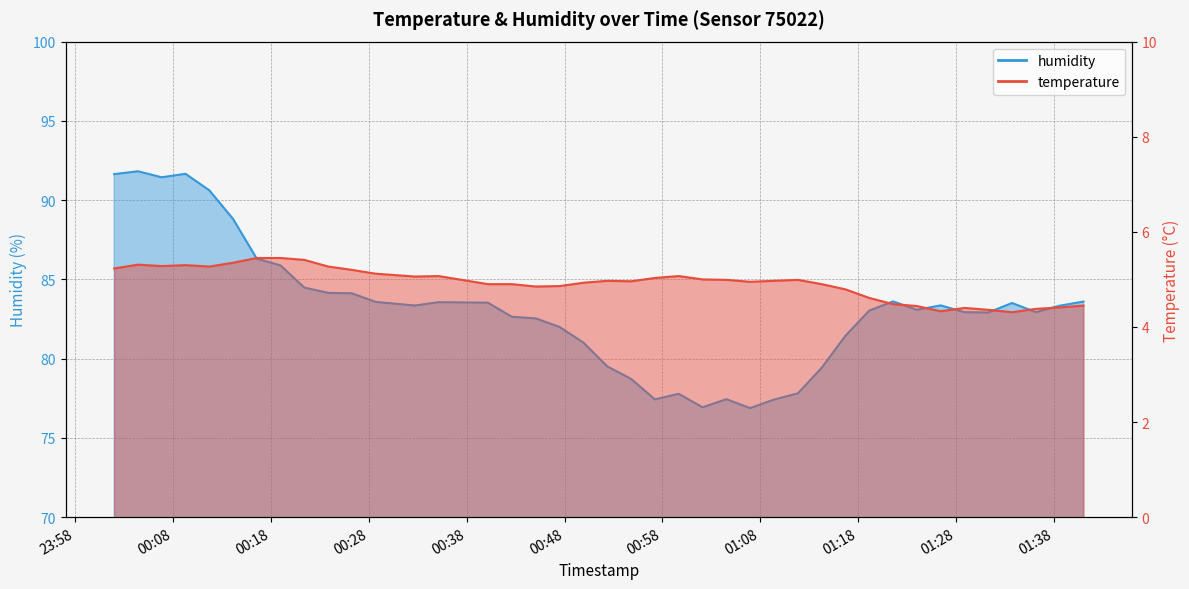

True or false: humidity and temperature intersect in this chart.

False